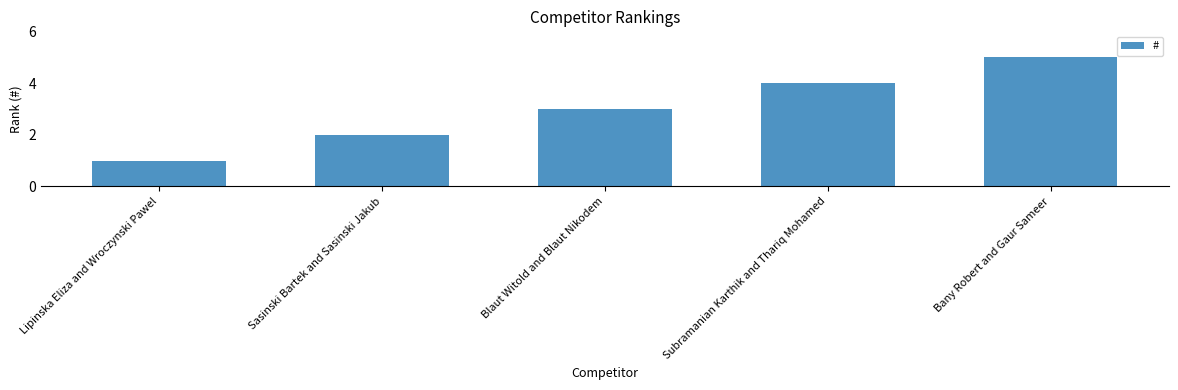

What is the value of the 2nd bar from the left?

2